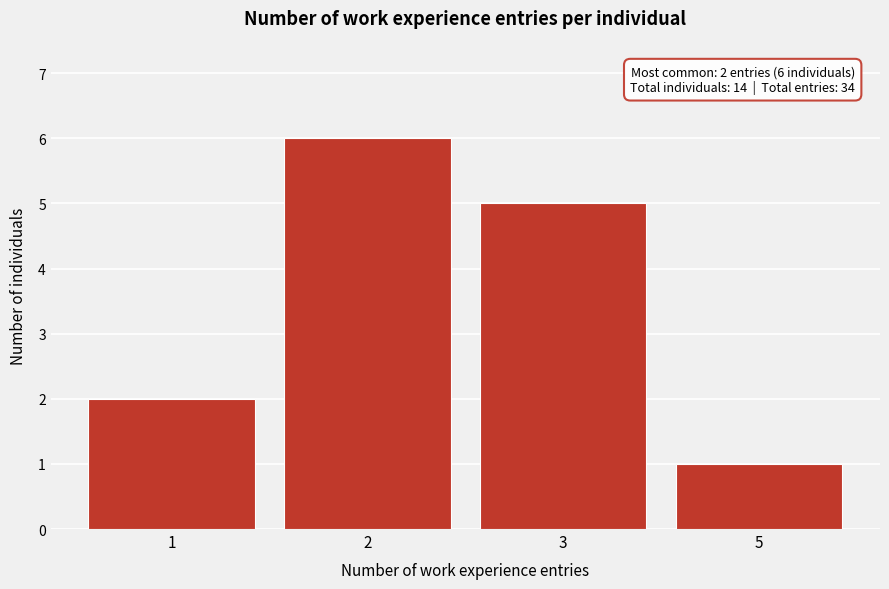

Reading left to right, extract all data points from this chart.

2	6	5	1